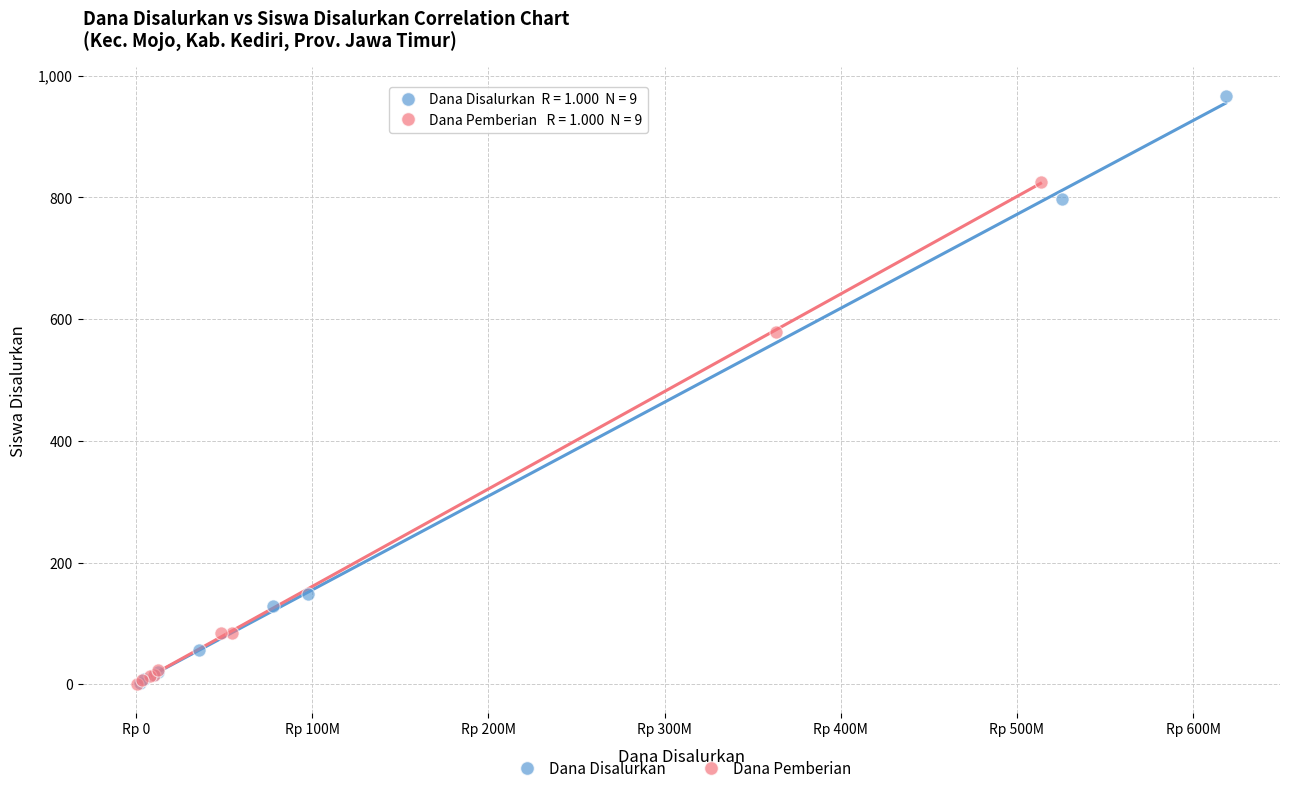

Which series contains the highest Y value?

Dana Disalurkan